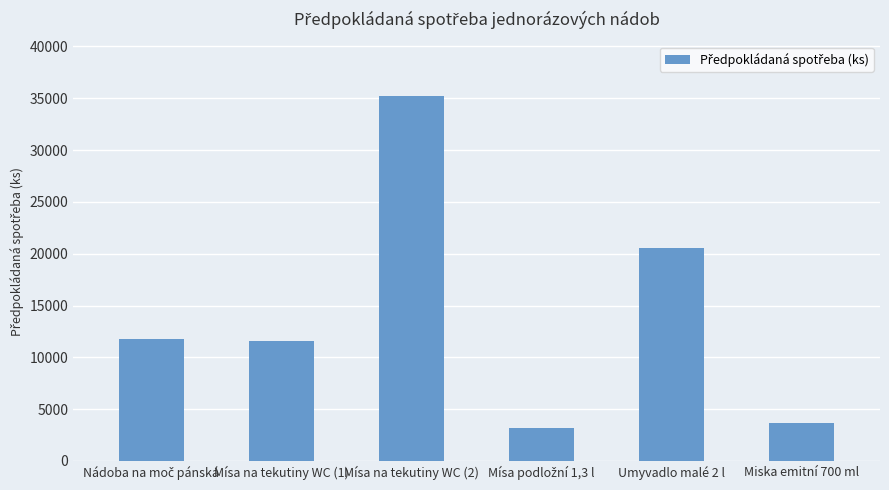

Count the number of data series in this chart.

1